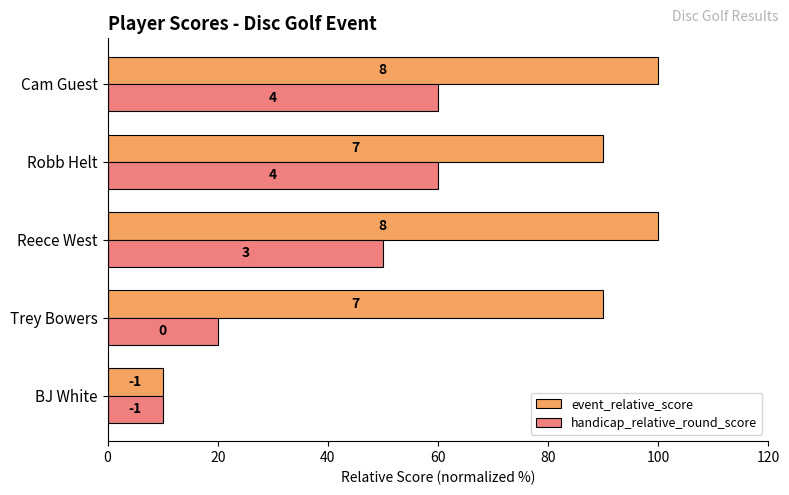

What is the value of the handicap_relative_round_score bar at the 4th from the left?

60